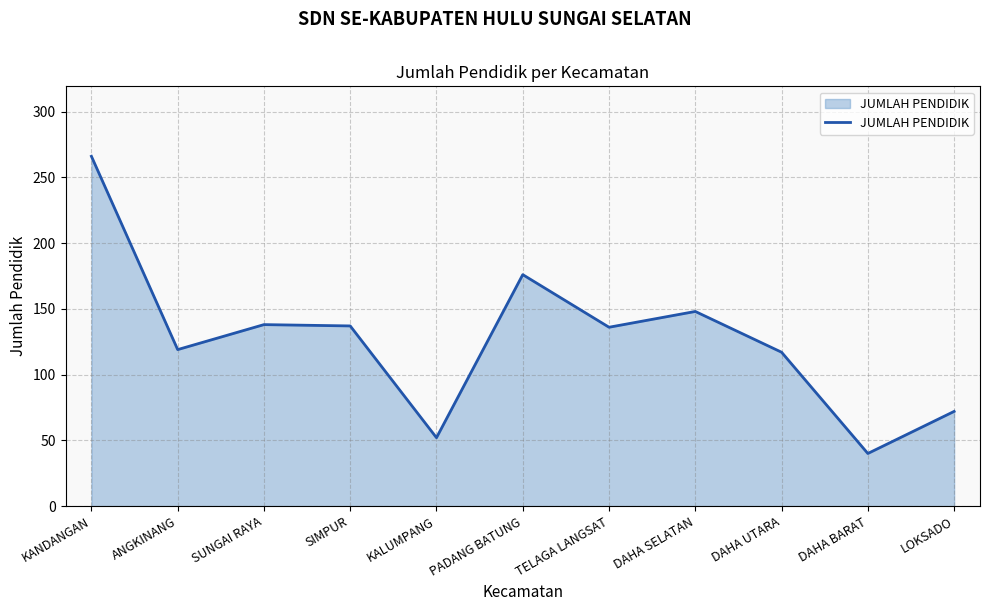

At which label is the value closest to 153?

DAHA SELATAN